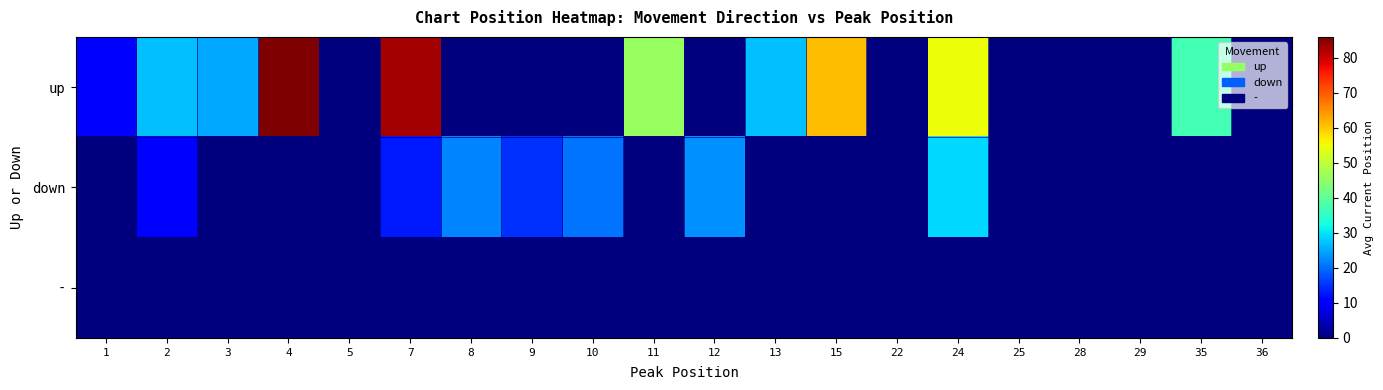

Reading left to right, extract all data points from this chart.

up: 1=9.8	2=27.1	3=25.0	4=86.0	5=0.0	7=83.0	8=0.0	9=0.0	10=0.0	11=46.0	12=0.0	13=27.0	15=61.0	22=0.0	24=55.0	25=0.0	28=0.0	29=0.0	35=37.0	36=0.0
down: 1=0.0	2=9.5	3=0.0	4=0.0	5=0.0	7=13.0	8=22.0	9=15.0	10=20.7	11=0.0	12=23.0	13=0.0	15=0.0	22=0.0	24=29.0	25=0.0	28=0.0	29=0.0	35=0.0	36=0.0
-: 1=0.0	2=0.0	3=0.0	4=0.0	5=0.0	7=0.0	8=0.0	9=0.0	10=0.0	11=0.0	12=0.0	13=0.0	15=0.0	22=0.0	24=0.0	25=0.0	28=0.0	29=0.0	35=0.0	36=0.0